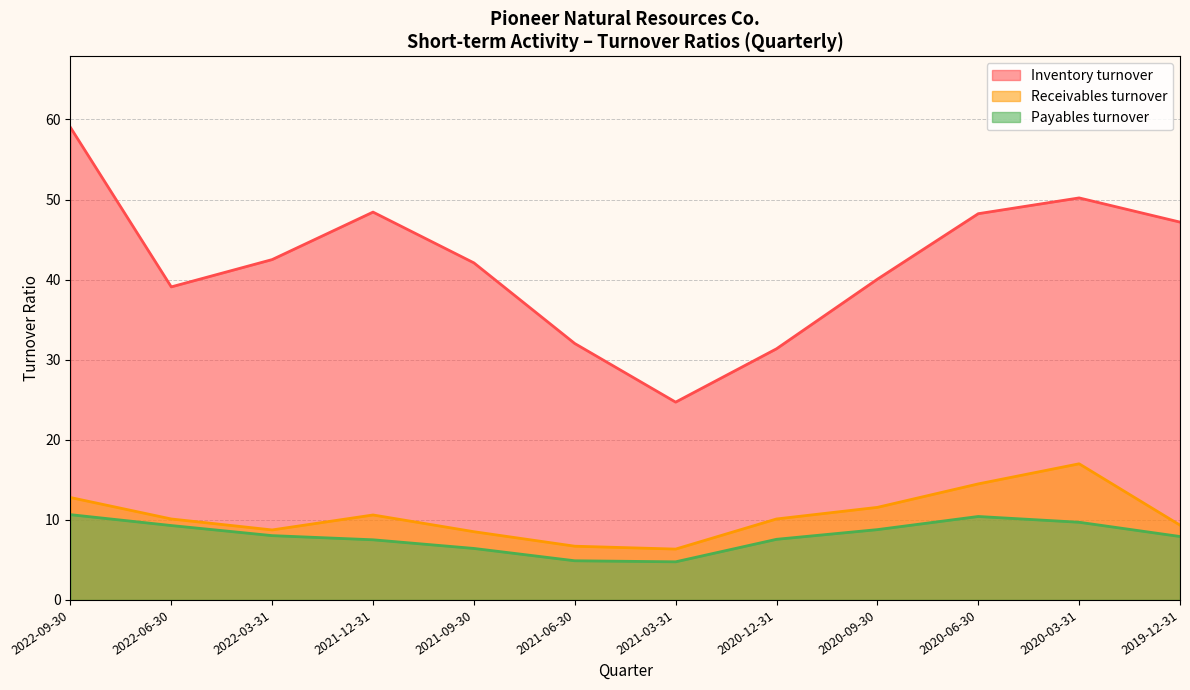

What is the sum of all Inventory turnover values?

504.9